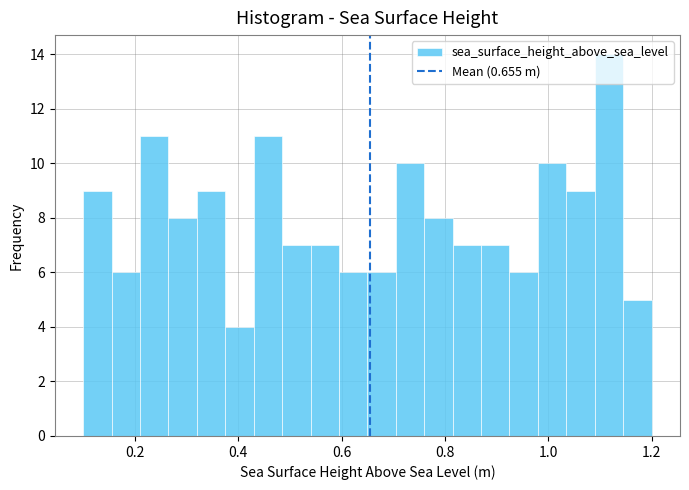

Read against the x-axis, roughly where is the centre of the tallest bar?

1.12